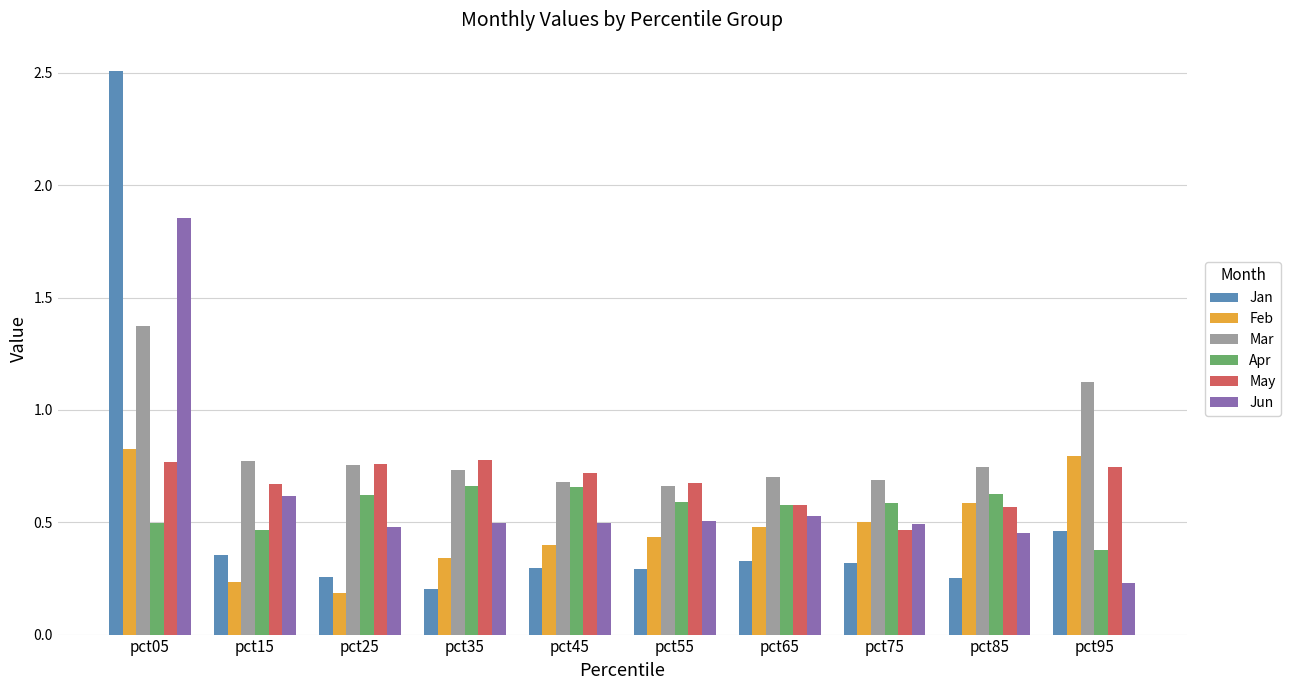

The value of May at pct55 is 0.7. True or false?

True